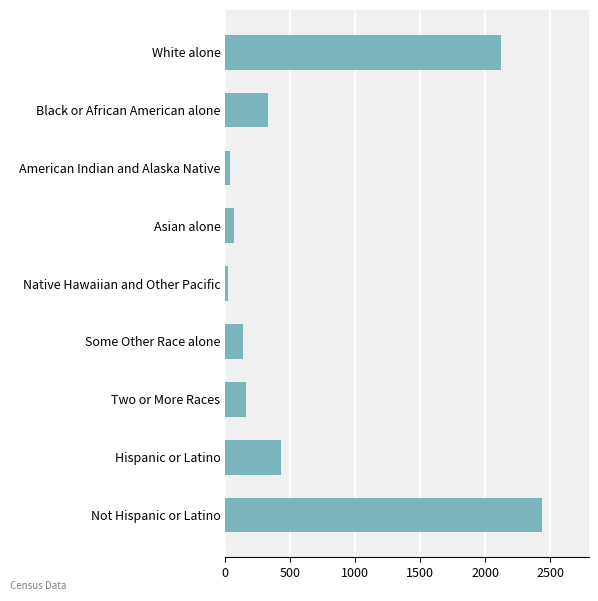

Where is the data nearest to the value 1229?

Hispanic or Latino